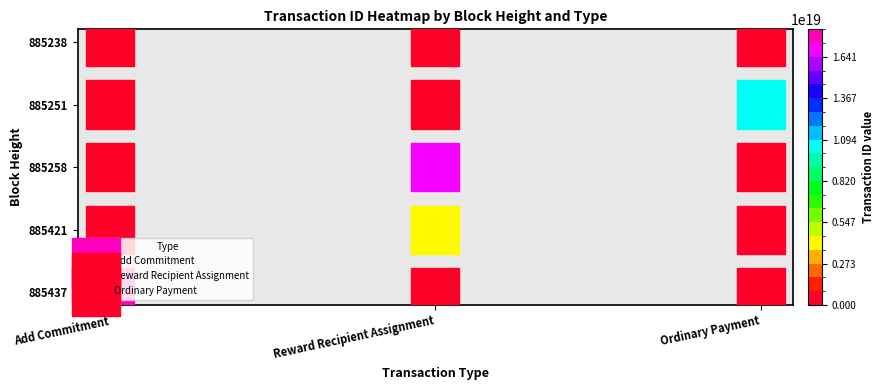

Which series has the largest total across all categories?

Add Commitment